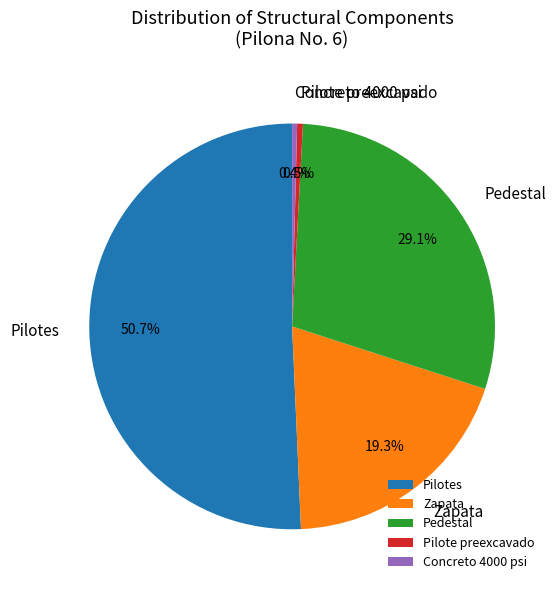

What percentage is NOT represented by Pilote preexcavado?

99.5%